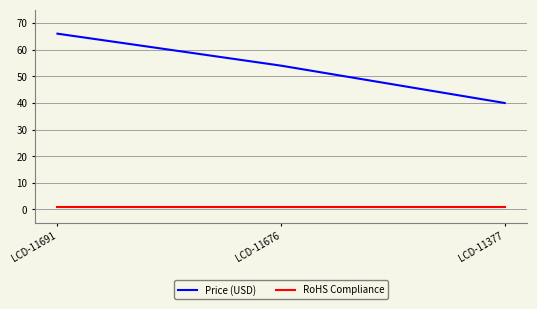

Reading left to right, list all the values displayed in this chart.

Price (USD): 66.0	54.0	40.0
RoHS Compliance: 1.0	1.0	1.0